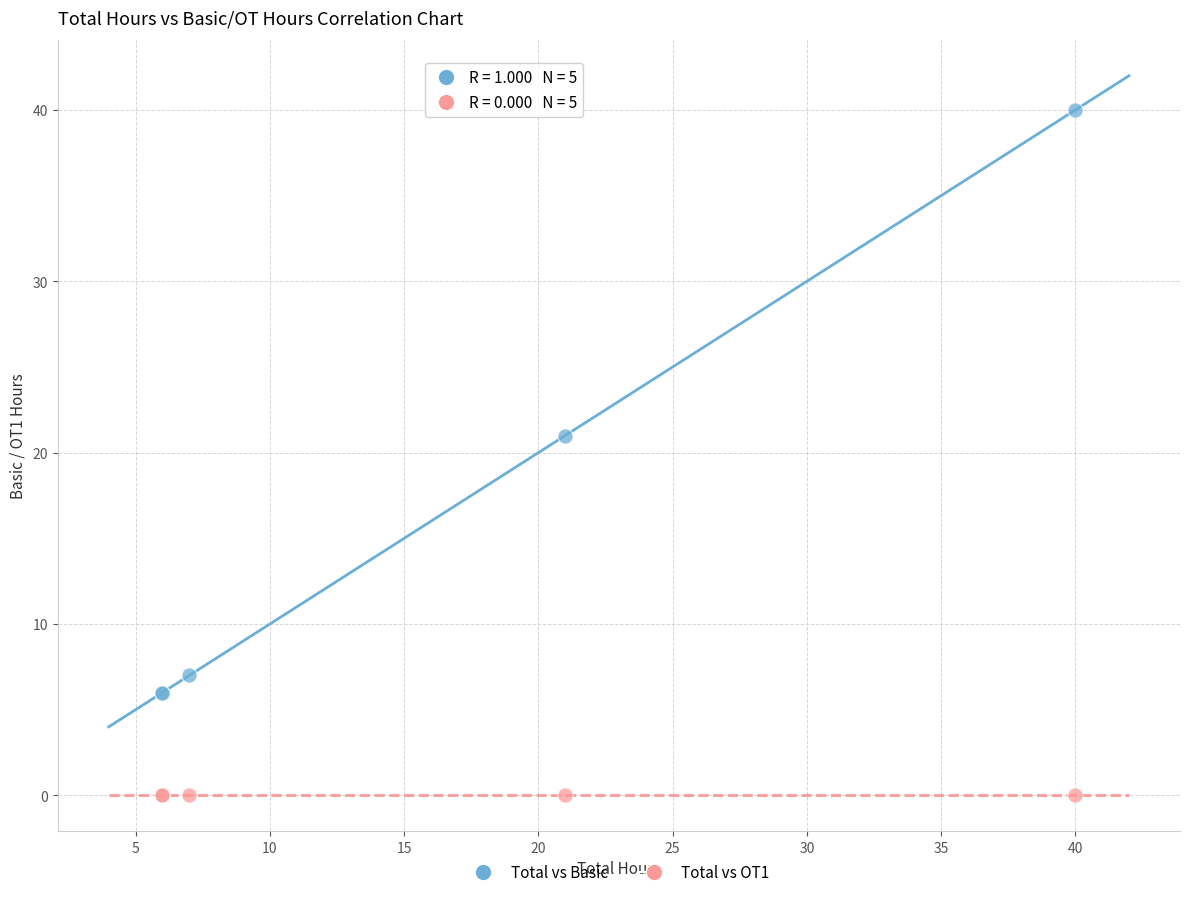

Across all series, what Y value is closest to 20?

21